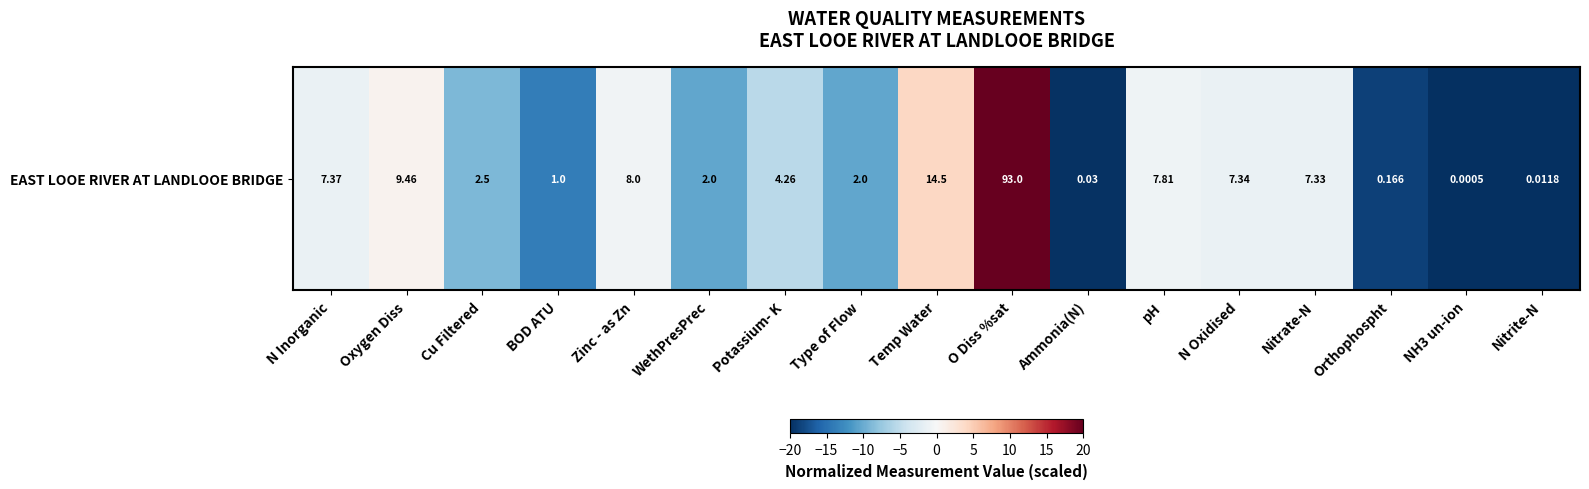

What is the smallest value displayed?

-20.0